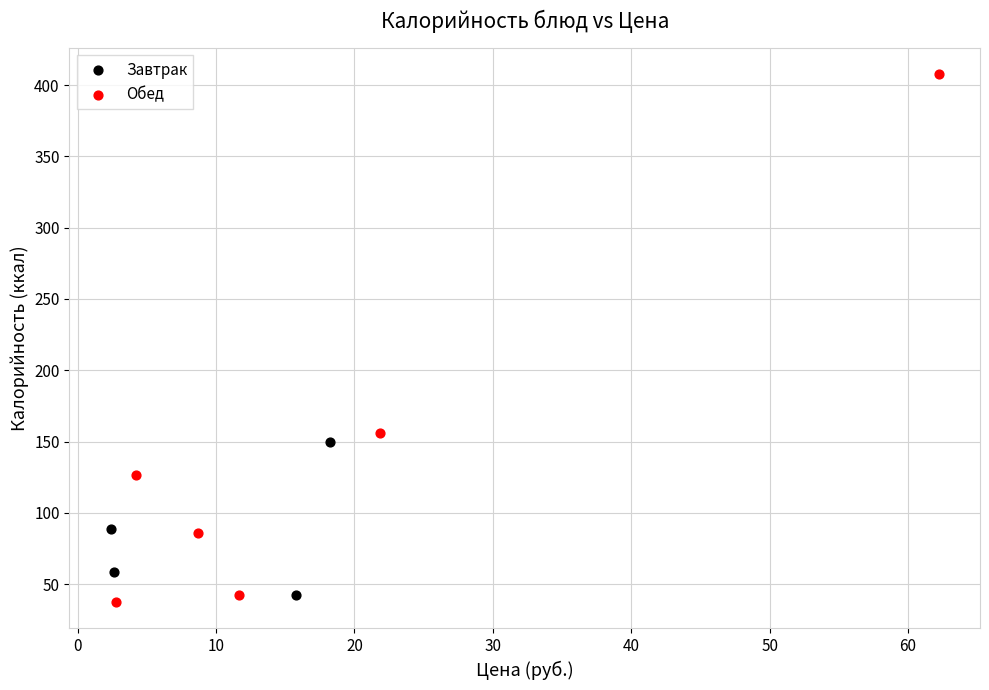

Which series contains the highest Y value?

Обед